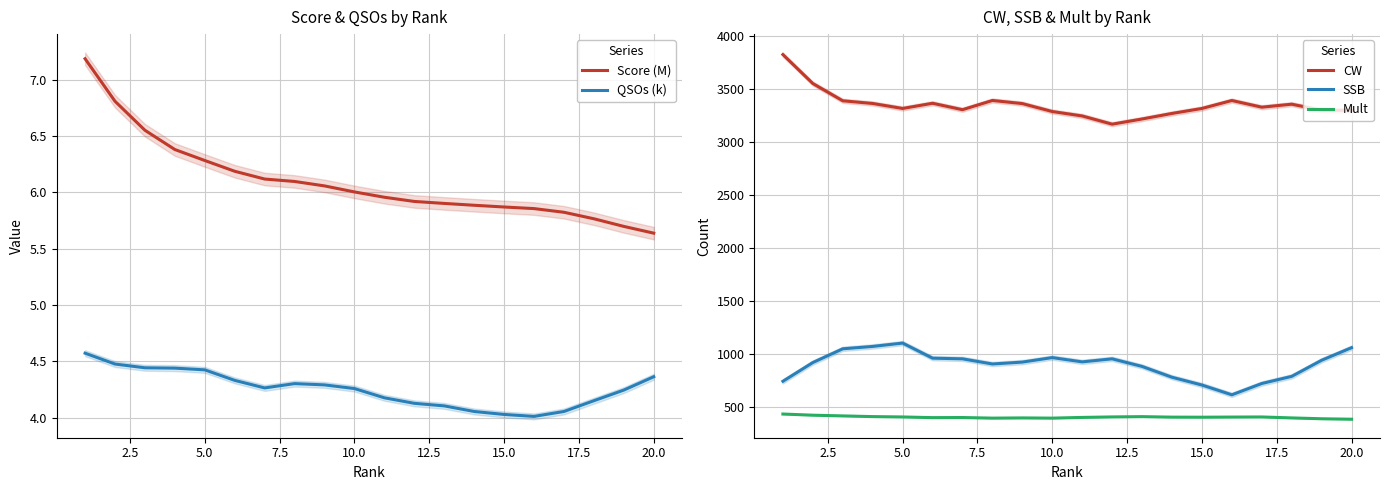

What are all the series names shown in the legend?

Score (M), QSOs (k), CW, SSB, Mult